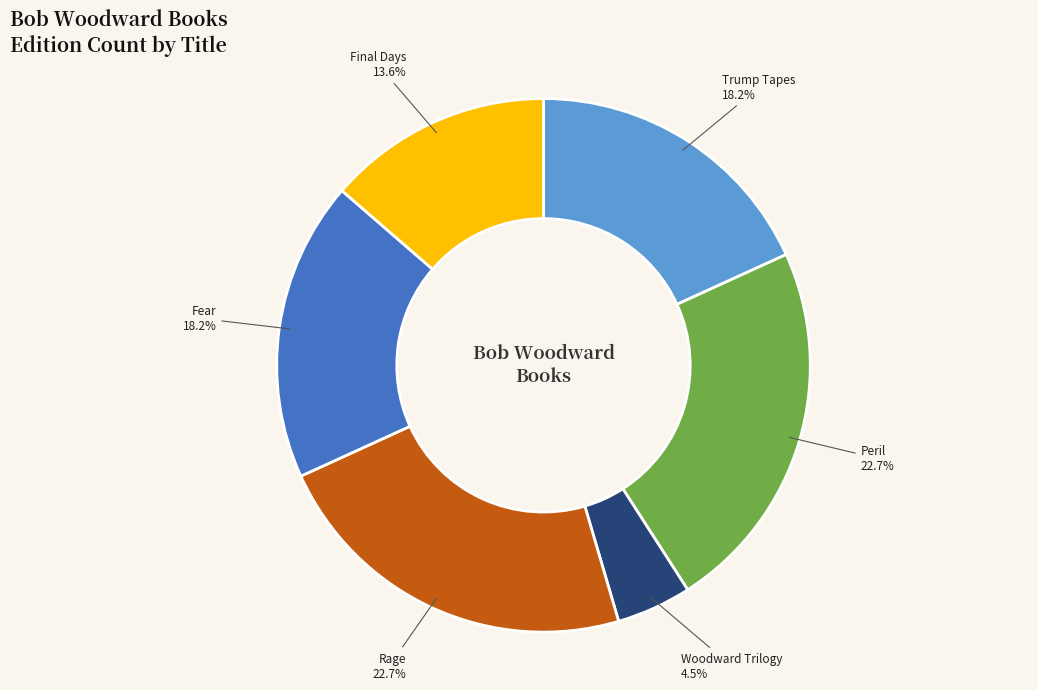

What is the ratio of the value at Rage to the value at Final Days?

1.7